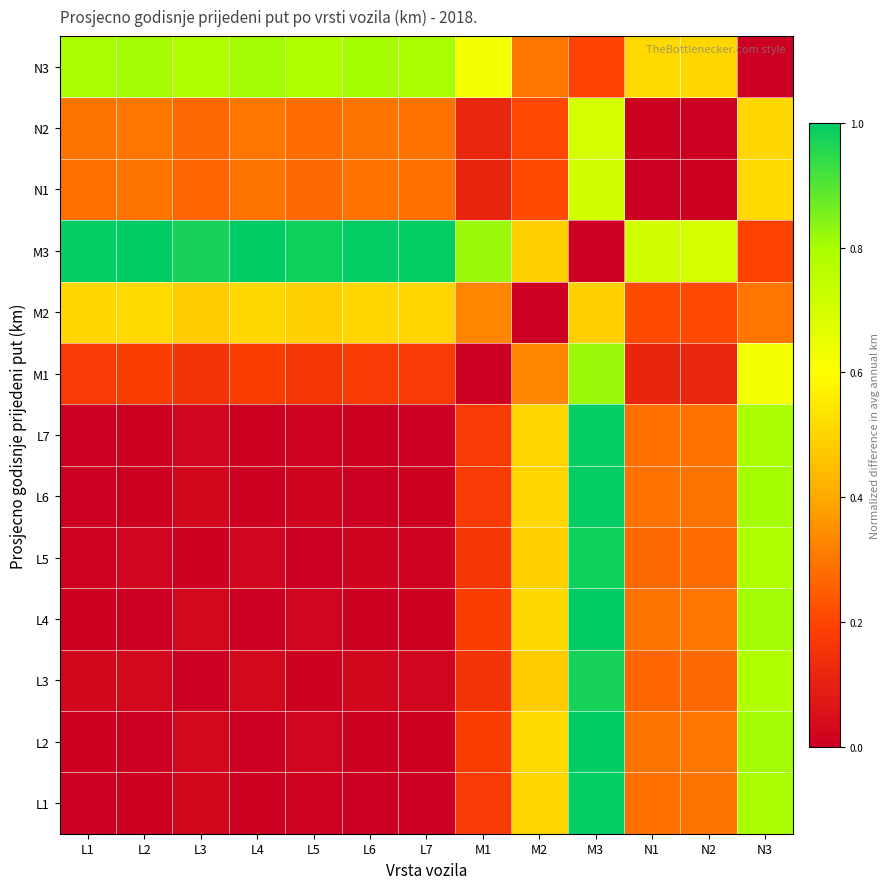

At L7, list the series in order from largest to smallest.

M3, N3, M2, N2, N1, M1, L3, L5, L2, L4, L6, L1, L7